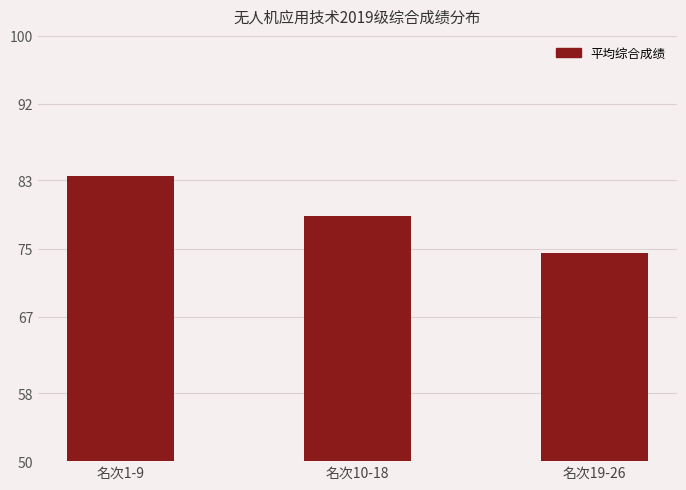

Rank the categories by value from highest to lowest.

名次1-9, 名次10-18, 名次19-26